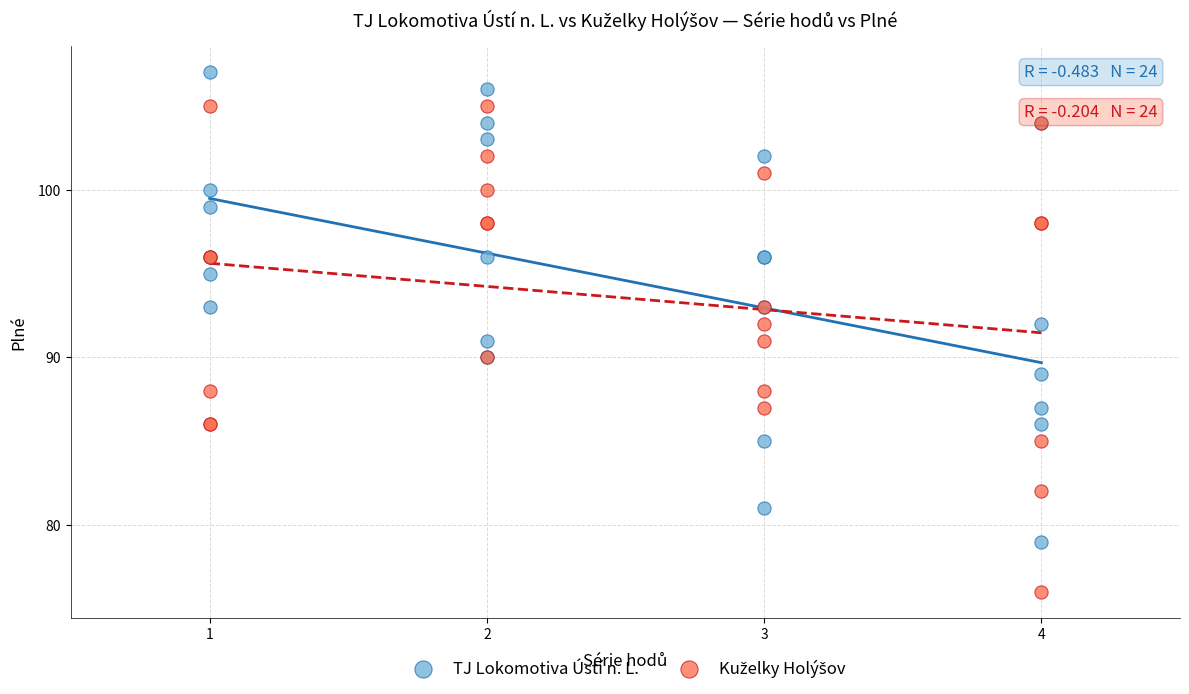

What is the X range (max minus min) for the scatter plot?

3